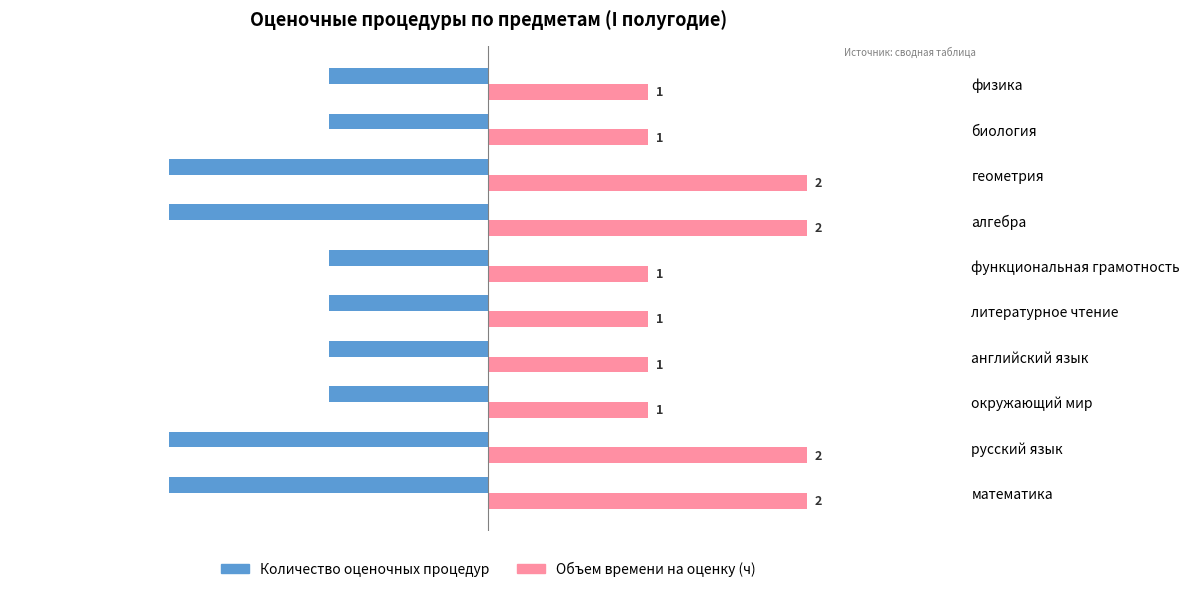

The Количество оценочных процедур series shows -3 at математика. True or false?

False